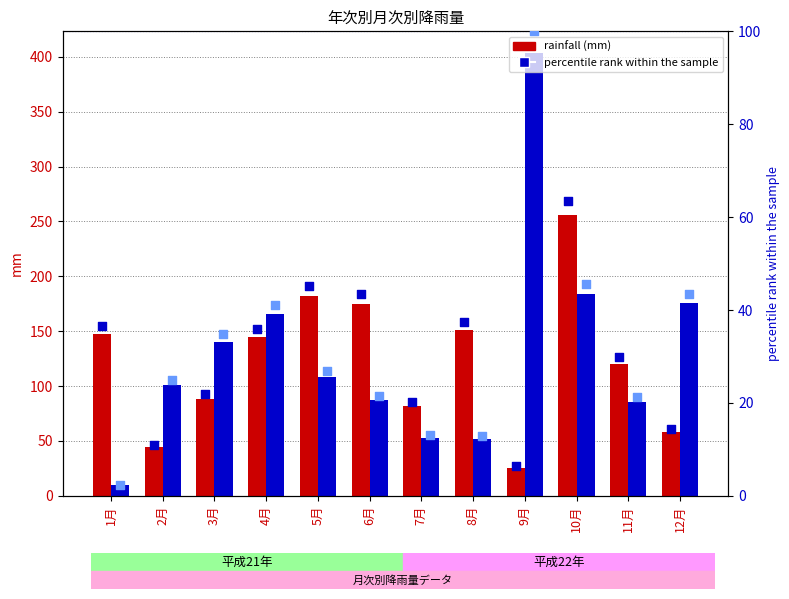

Which series reaches the minimum Y coordinate?

percentile rank (平成22年)